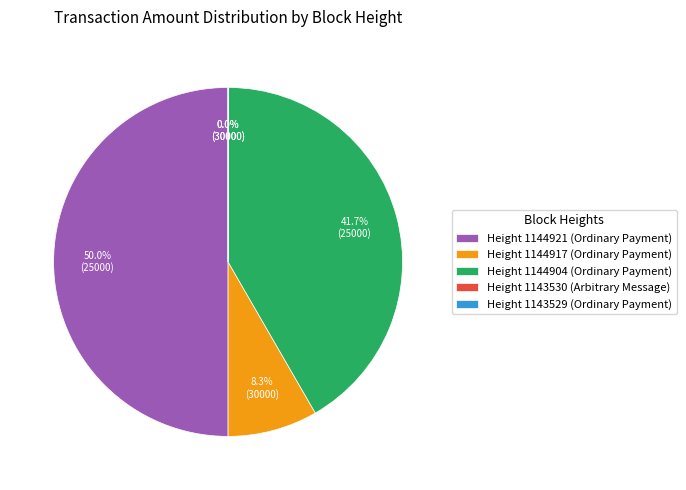

Which has a higher value, Height 1144904 (Ordinary Payment) or Height 1144921 (Ordinary Payment)?

Height 1144921 (Ordinary Payment)